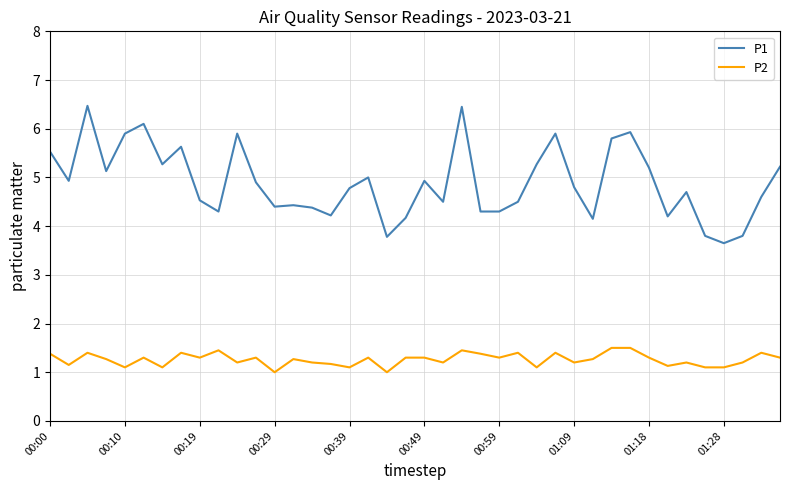

What are all the series names shown in the legend?

P1, P2